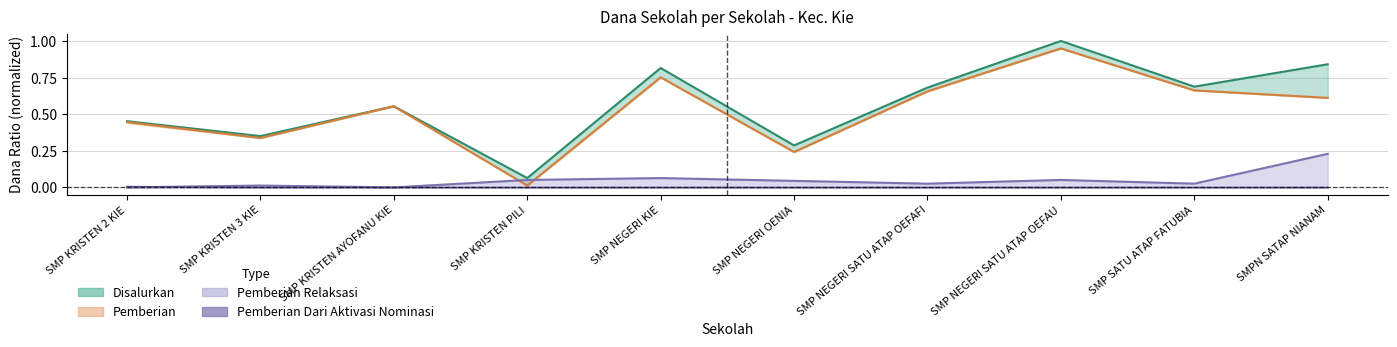

What is the average value of the Disalurkan series?

0.6